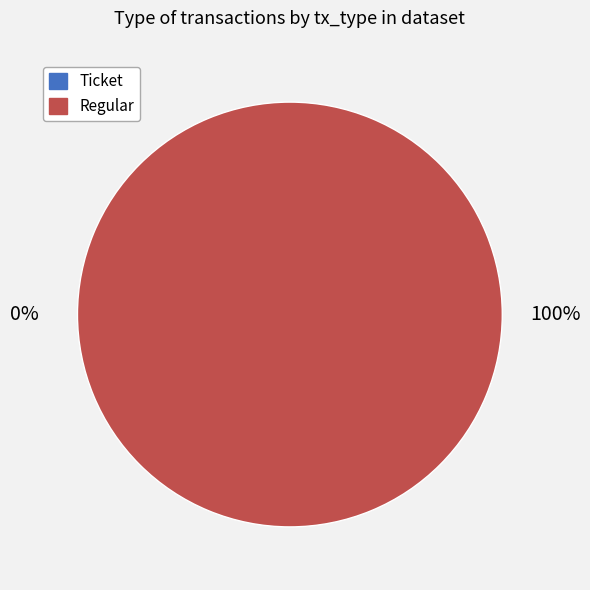

Combined, do Ticket and Regular account for over 50%?

Yes